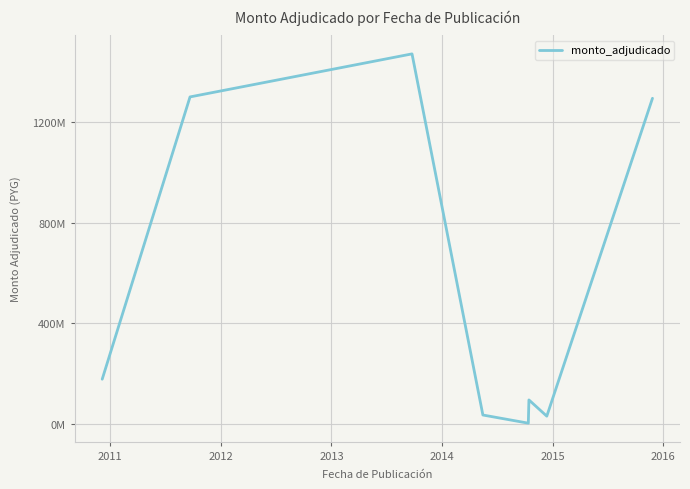

Is this an area chart (filled region under the line)?

No